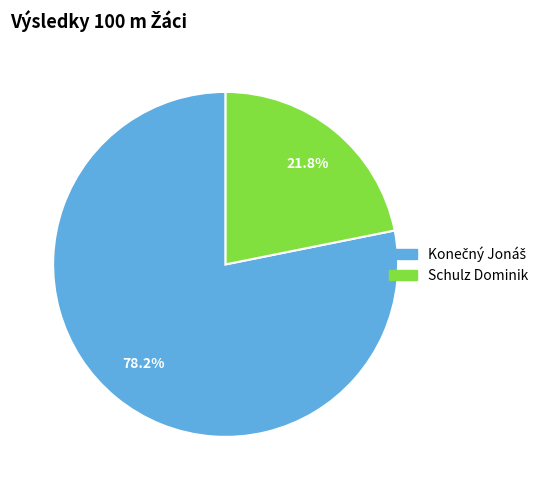

Which slice is the smallest?

Schulz Dominik